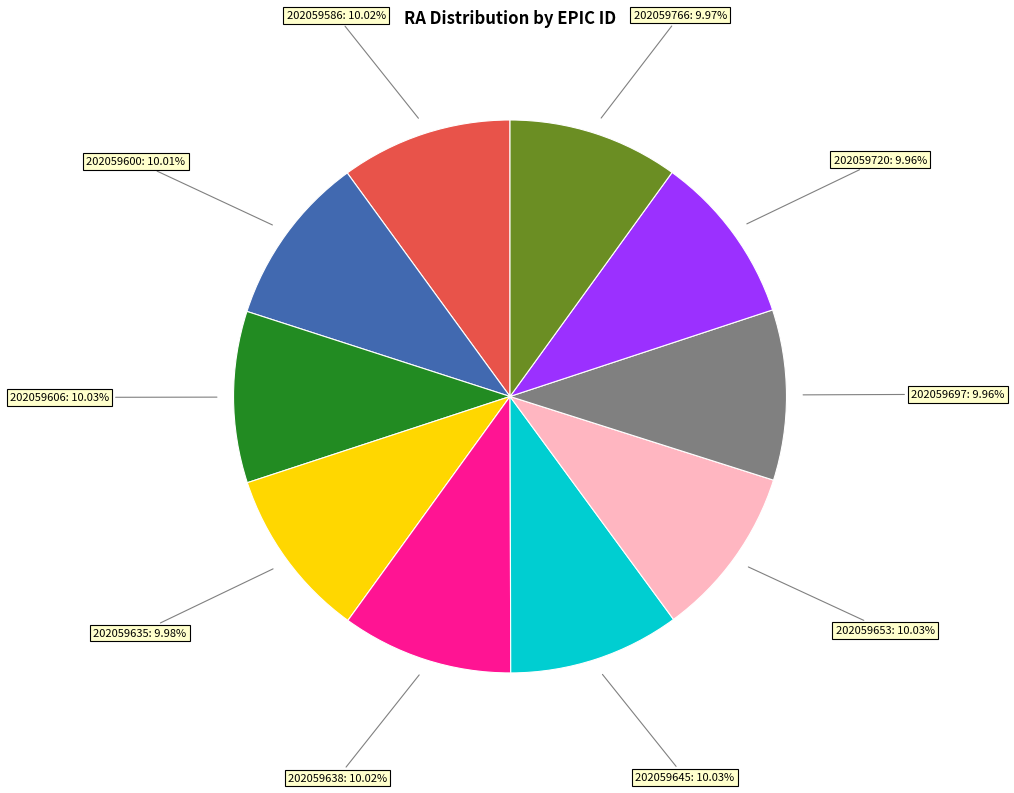

Approximately how many times larger is the value at 202059720 compared to 202059600?

1.0